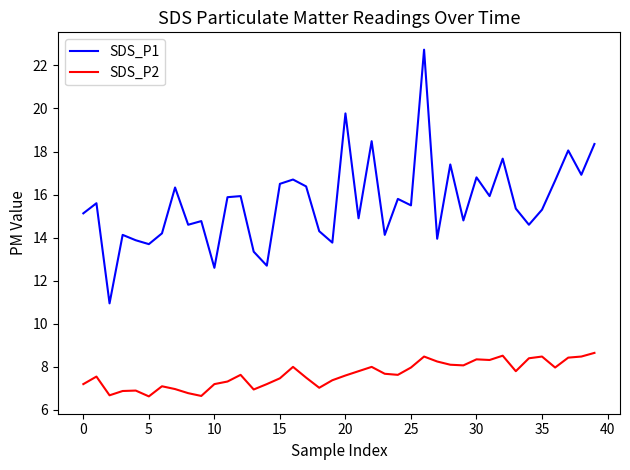

Rank the series by their average value, from highest to lowest.

SDS_P1, SDS_P2